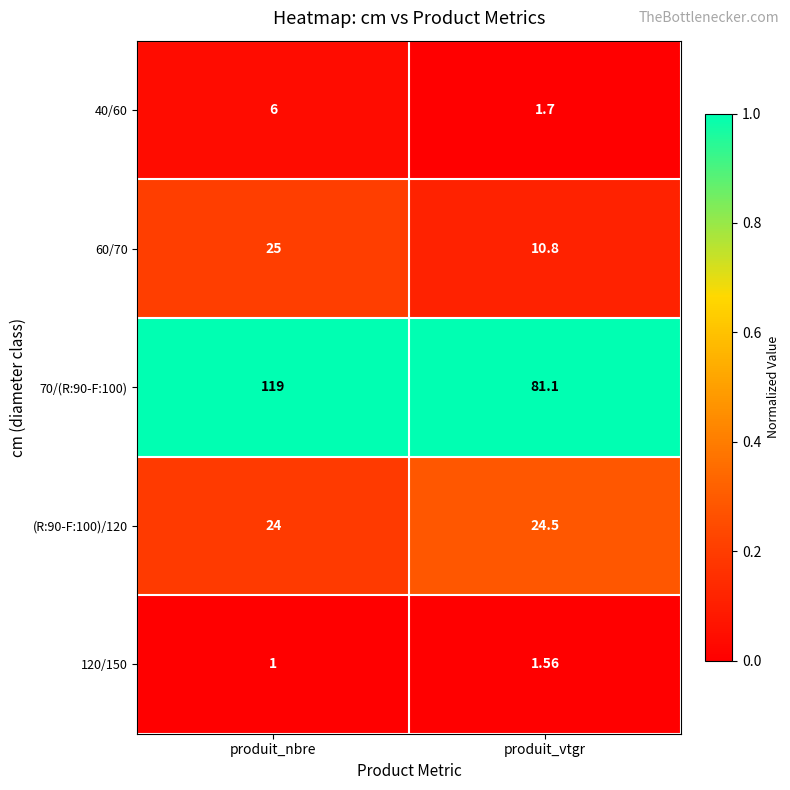

Which series changed the most between produit_nbre and produit_vtgr?

70/(R:90-F:100)